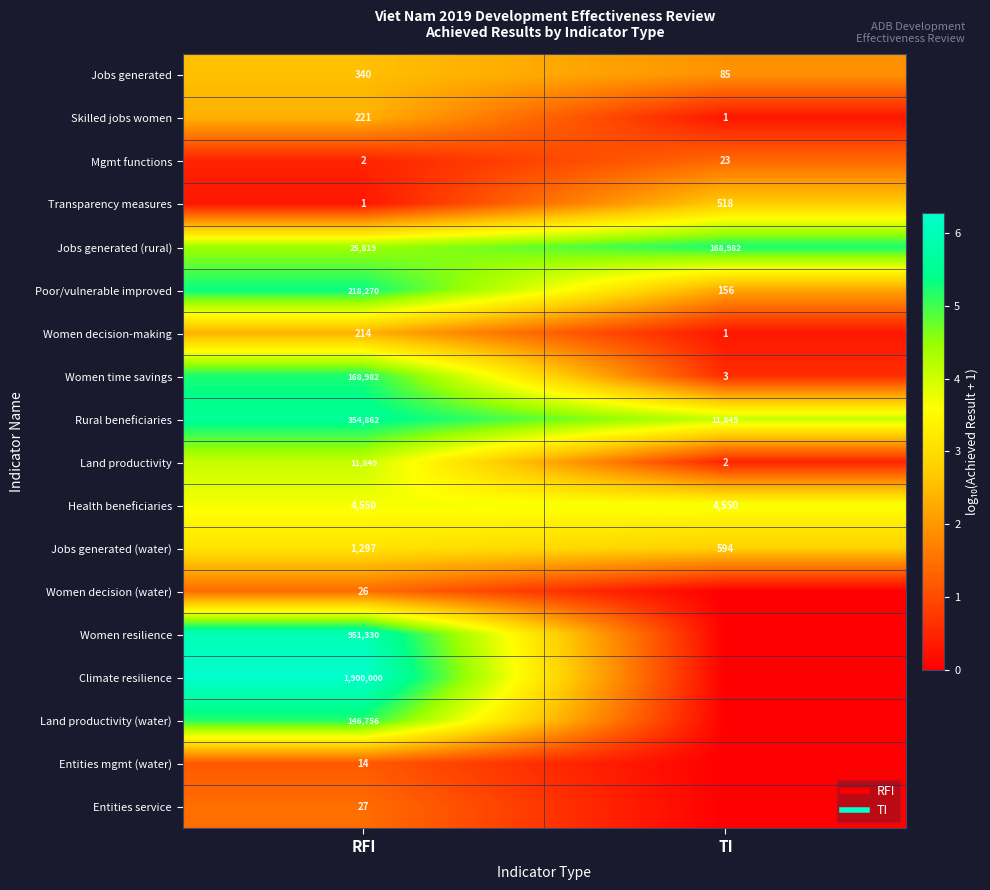

The Jobs generated (water) series shows 3.1 at RFI. True or false?

True